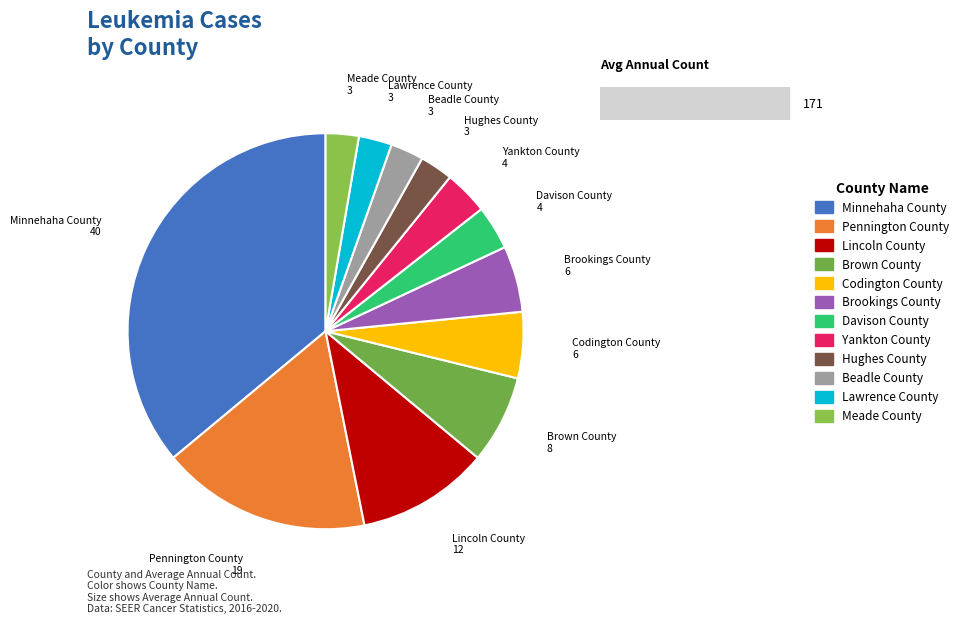

True or false: Yankton County accounts for 11% of the total.

False